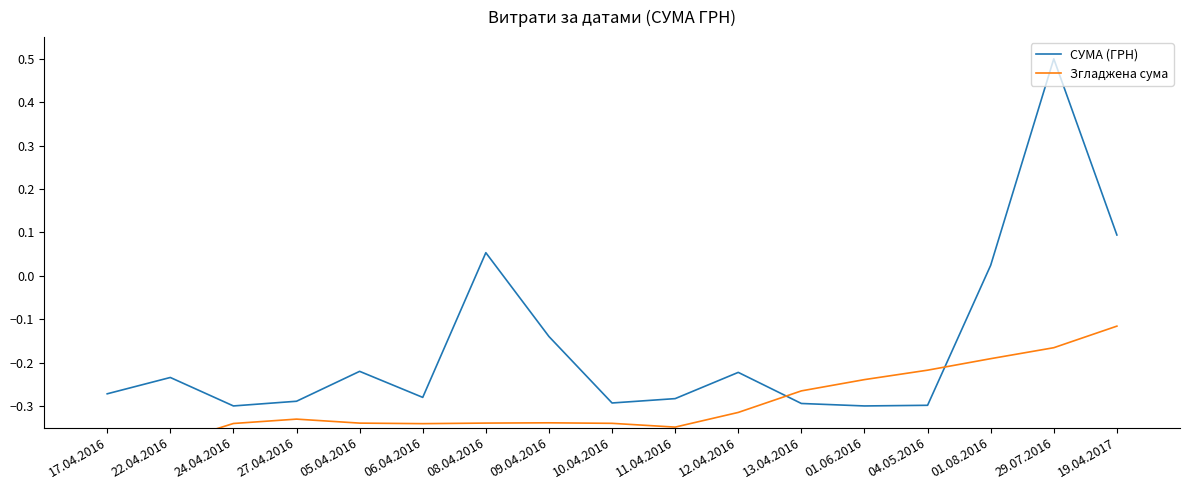

What is the difference between the highest and lowest values at 19.04.2017?

0.2